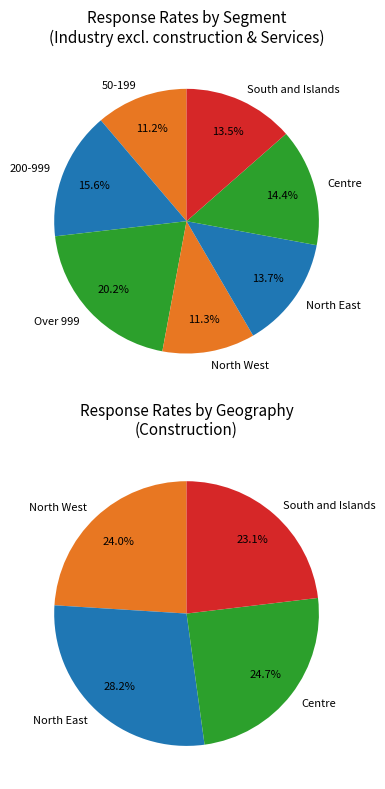

To the nearest percent, what is the combined percentage of South and Islands and North West?

25%